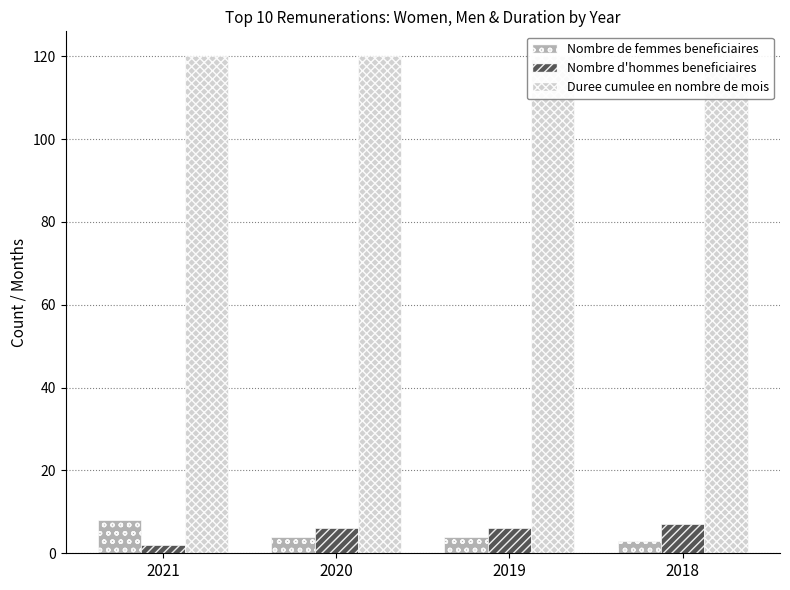

The Nombre de femmes beneficiaires series shows 3 at 2018. True or false?

True